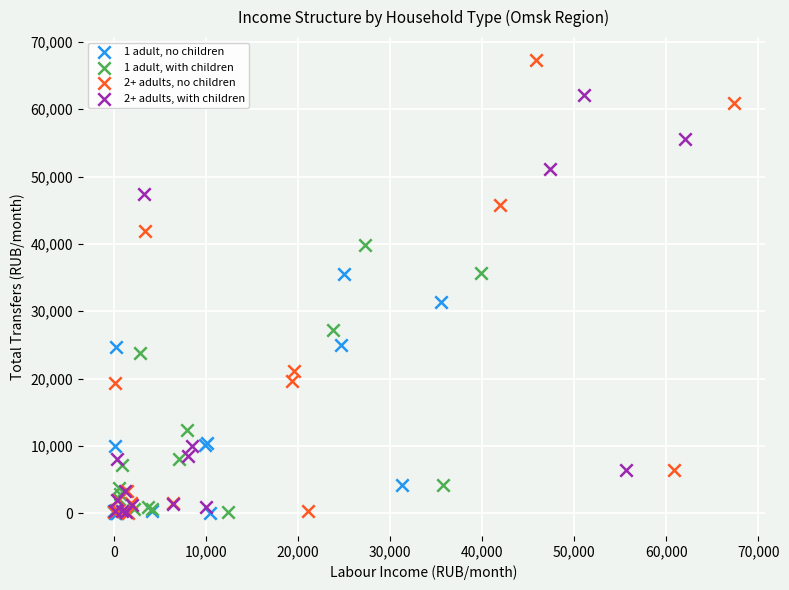

Which series has the largest Y range (max minus min)?

2+ adults, no children